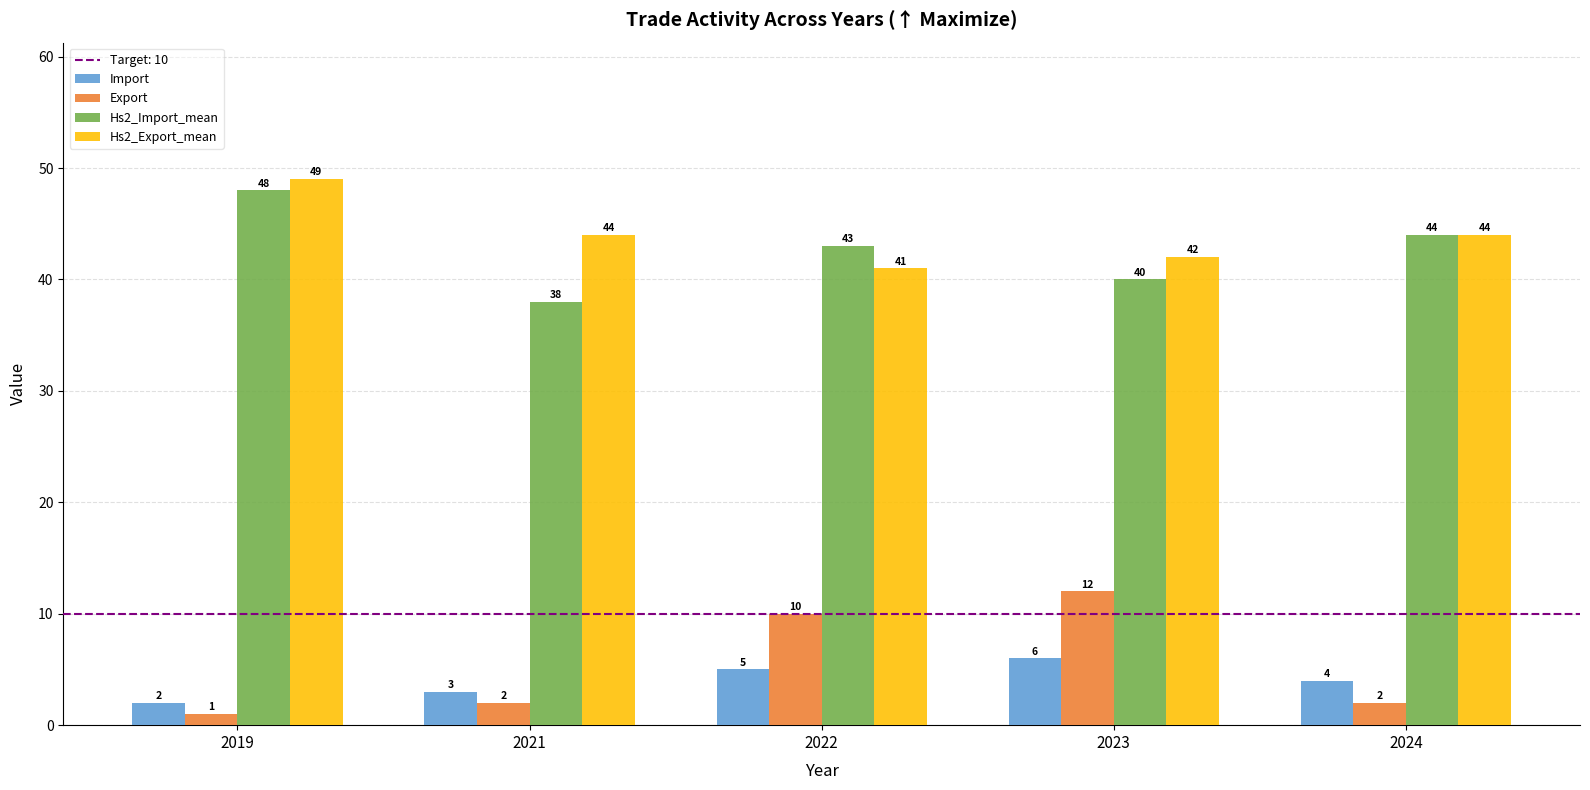

Reading left to right, list all the values displayed in this chart.

Import: 2019=2	2021=3	2022=5	2023=6	2024=4
Export: 2019=1	2021=2	2022=10	2023=12	2024=2
Hs2_Import_mean: 2019=48	2021=38	2022=43	2023=40	2024=44
Hs2_Export_mean: 2019=49	2021=44	2022=41	2023=42	2024=44